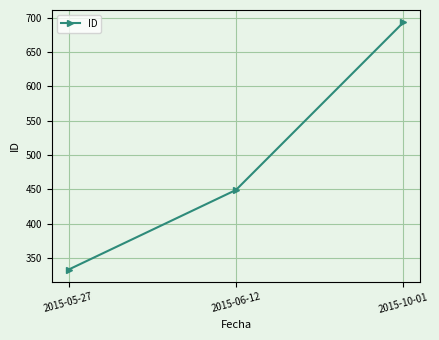

What is the change in value from 2015-05-27 to 2015-10-01?

+360